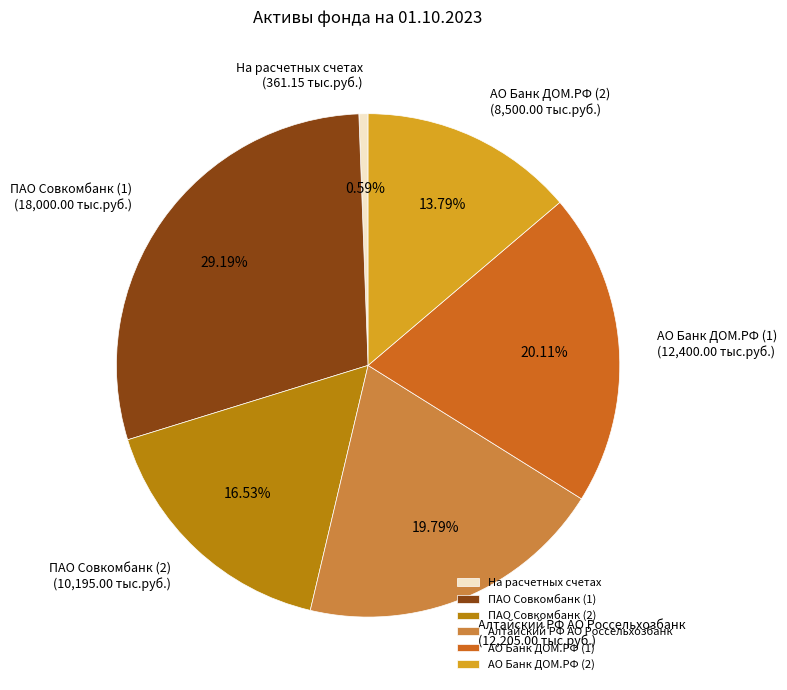

To the nearest percent, what is the average slice percentage?

17%